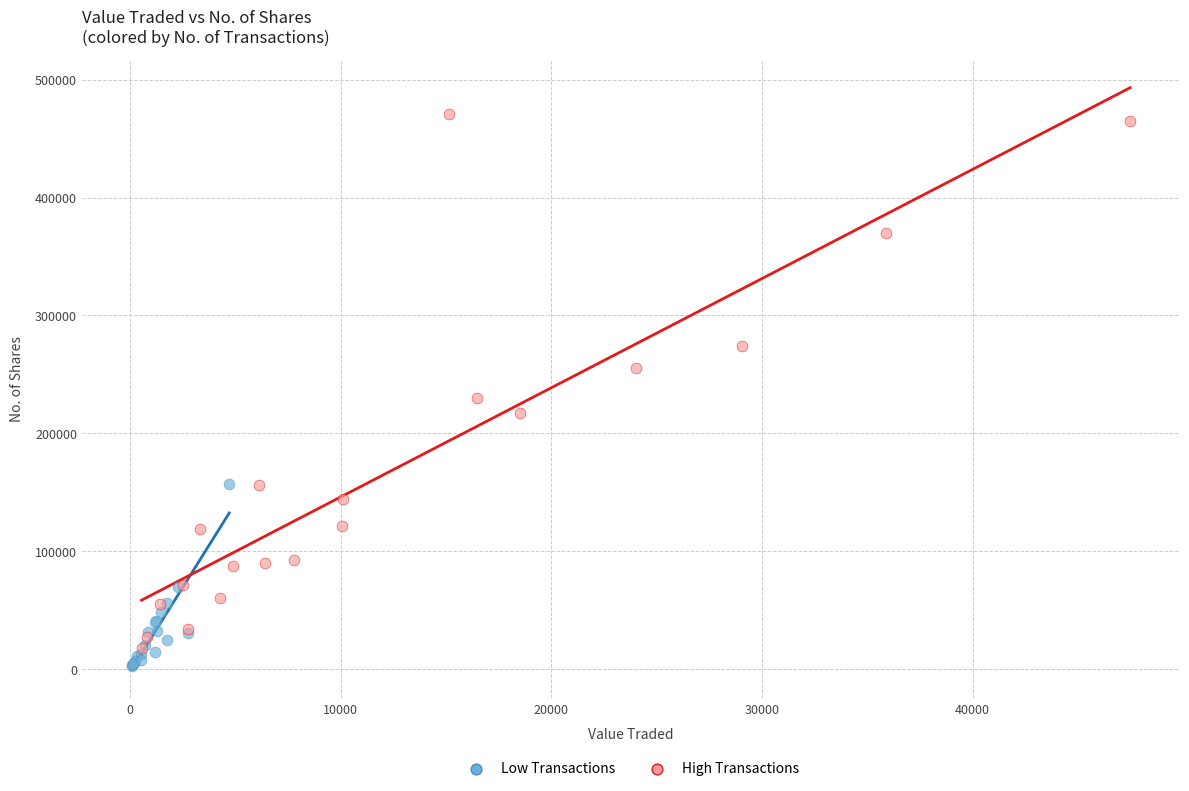

What are all the series names shown in the legend?

Low Transactions, High Transactions